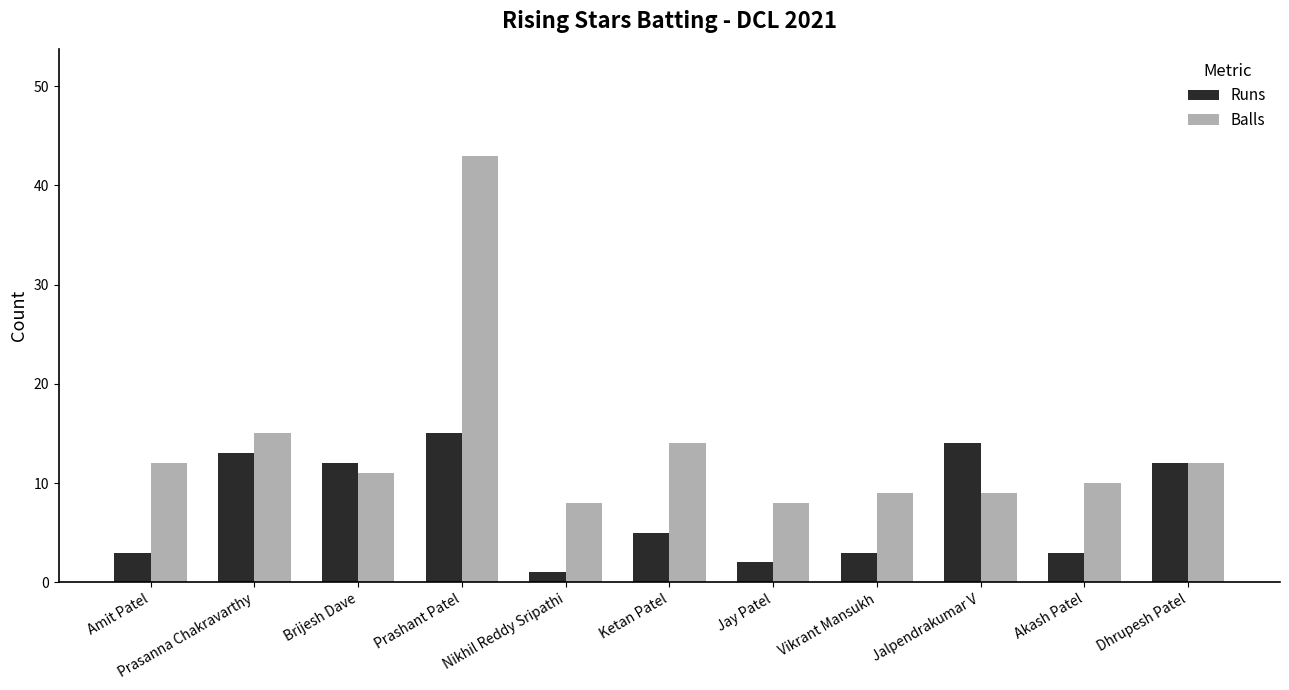

What is the label of the 4th bar from the right?

Vikrant Mansukh